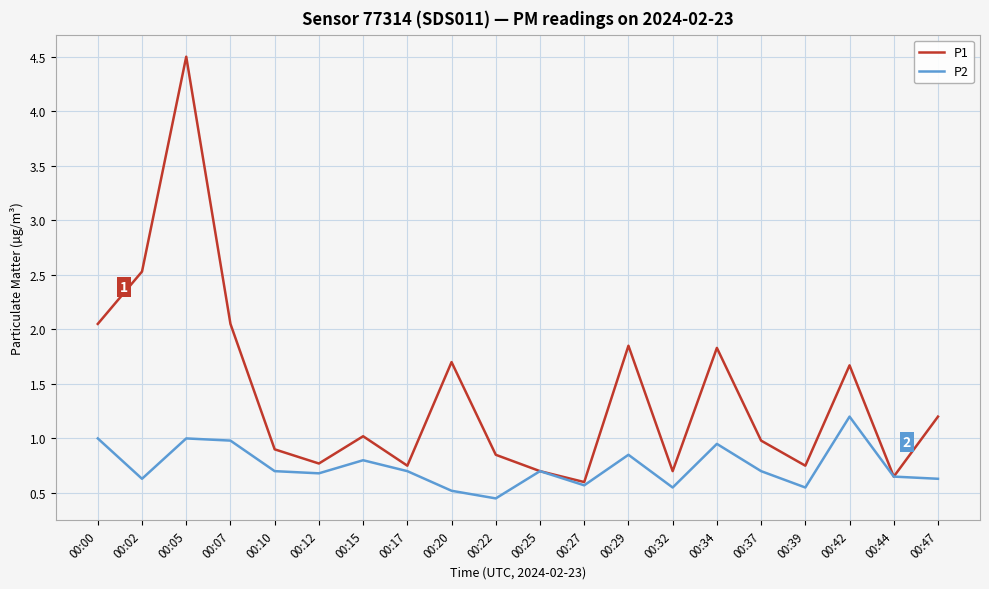

True or false: P1 has more than 2 points higher than both neighbors.

True